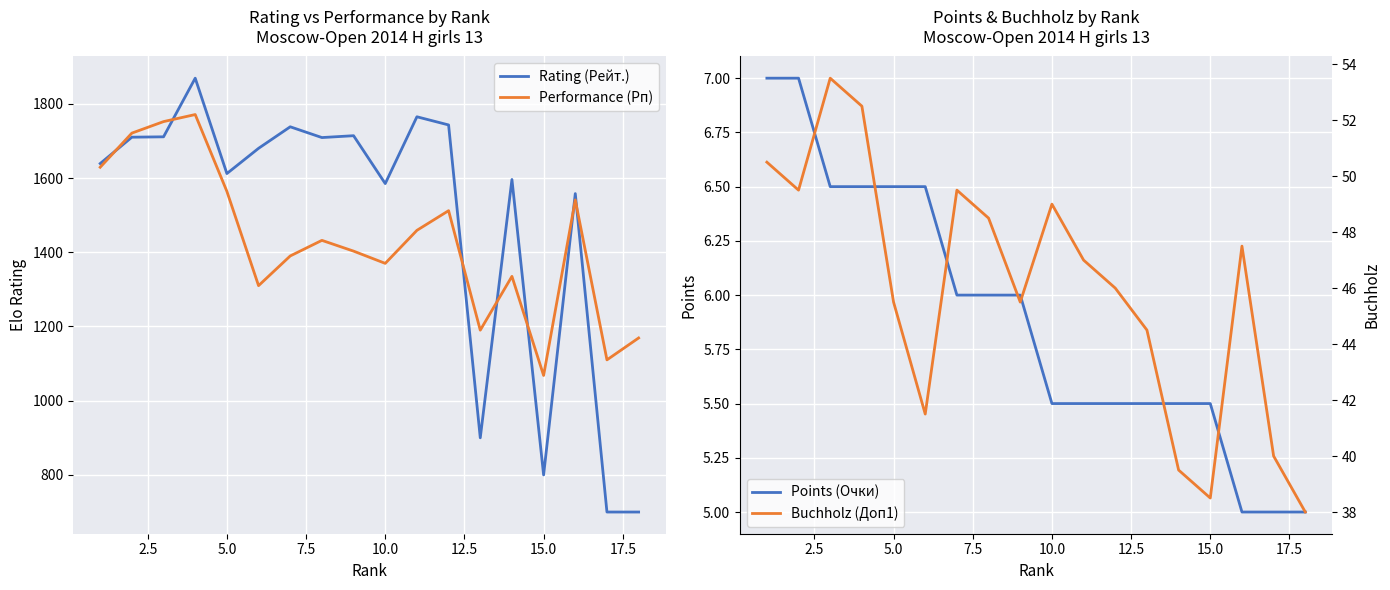

Rank the series by their maximum value, from lowest to highest.

Points (Очки), Buchholz (Доп1), Performance (Рп), Rating (Рейт.)